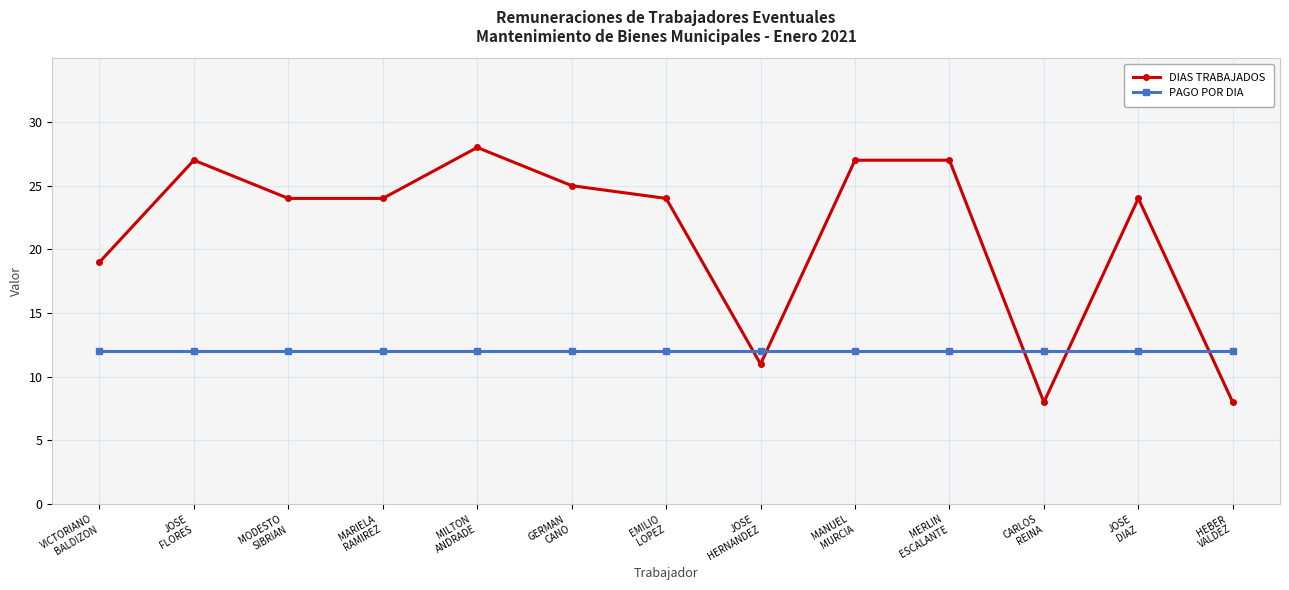

What value does the PAGO POR DIA series have at MILTON
ANDRADE?

12